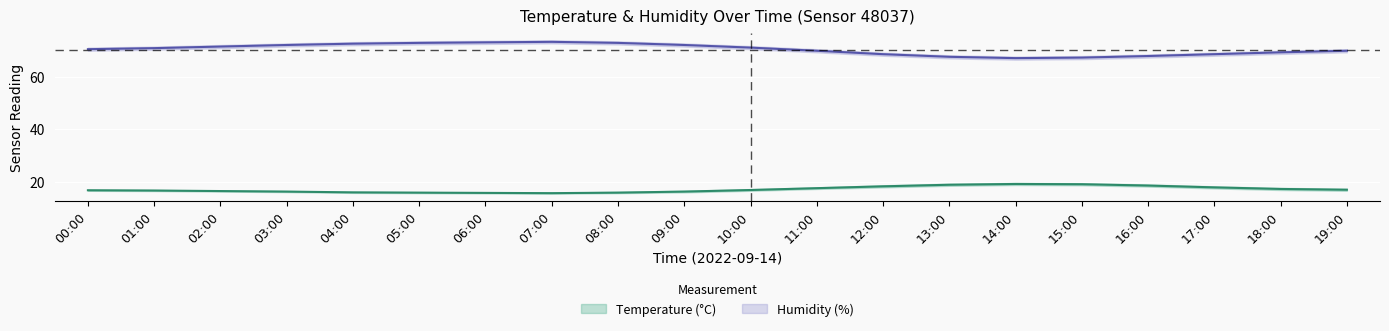

What value does the humidity_upper series have at 00:00?

71.0